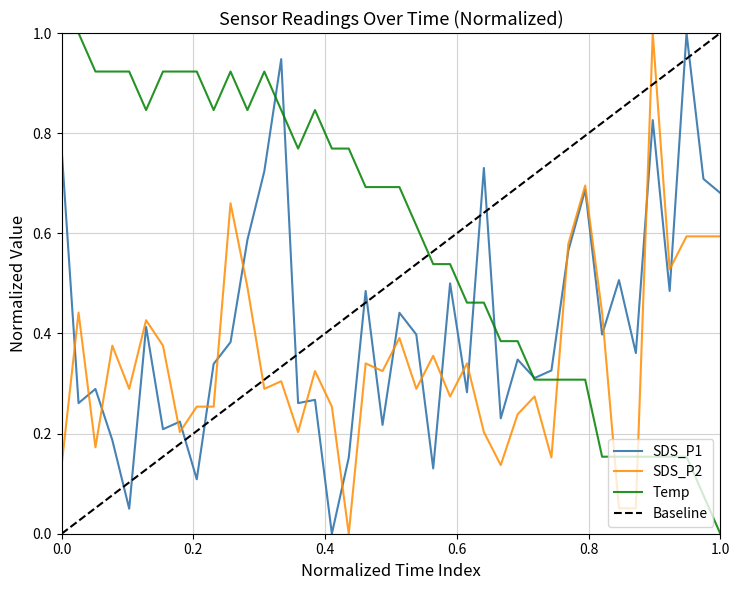

True or false: SDS_P2 and SDS_P1 intersect in this chart.

True